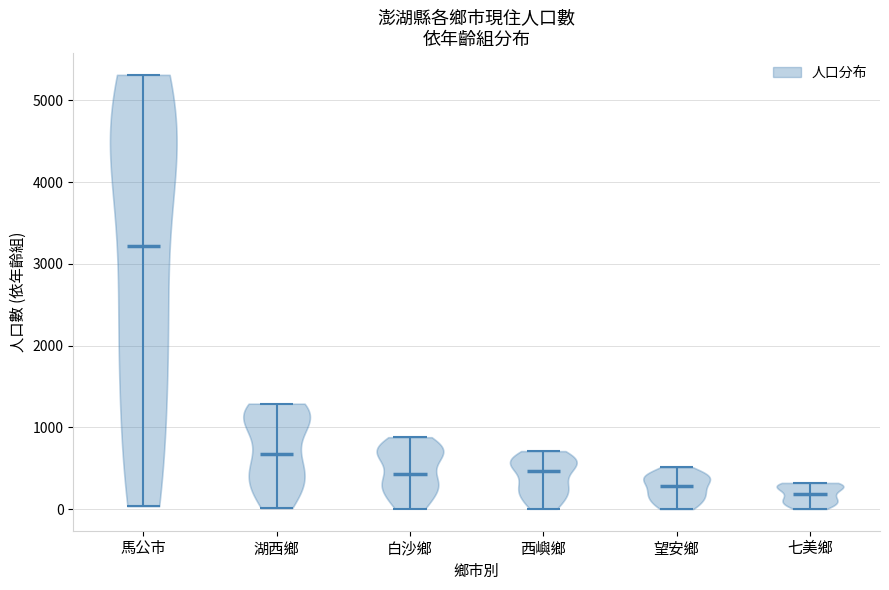

Which violin has the highest median line?

馬公市